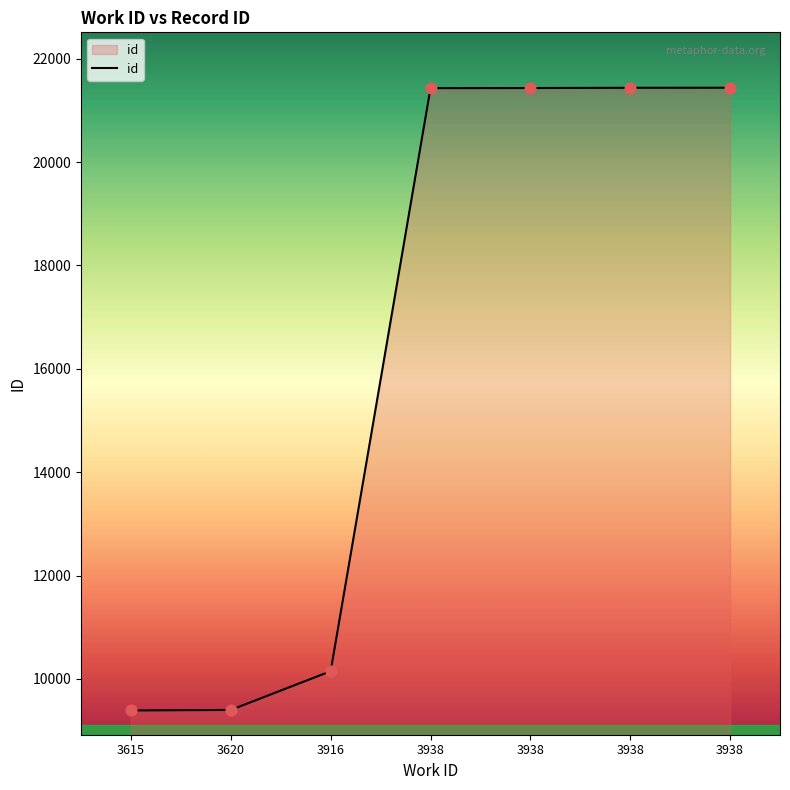

What is the ratio of the value at 3620 to the value at 3938?

0.4